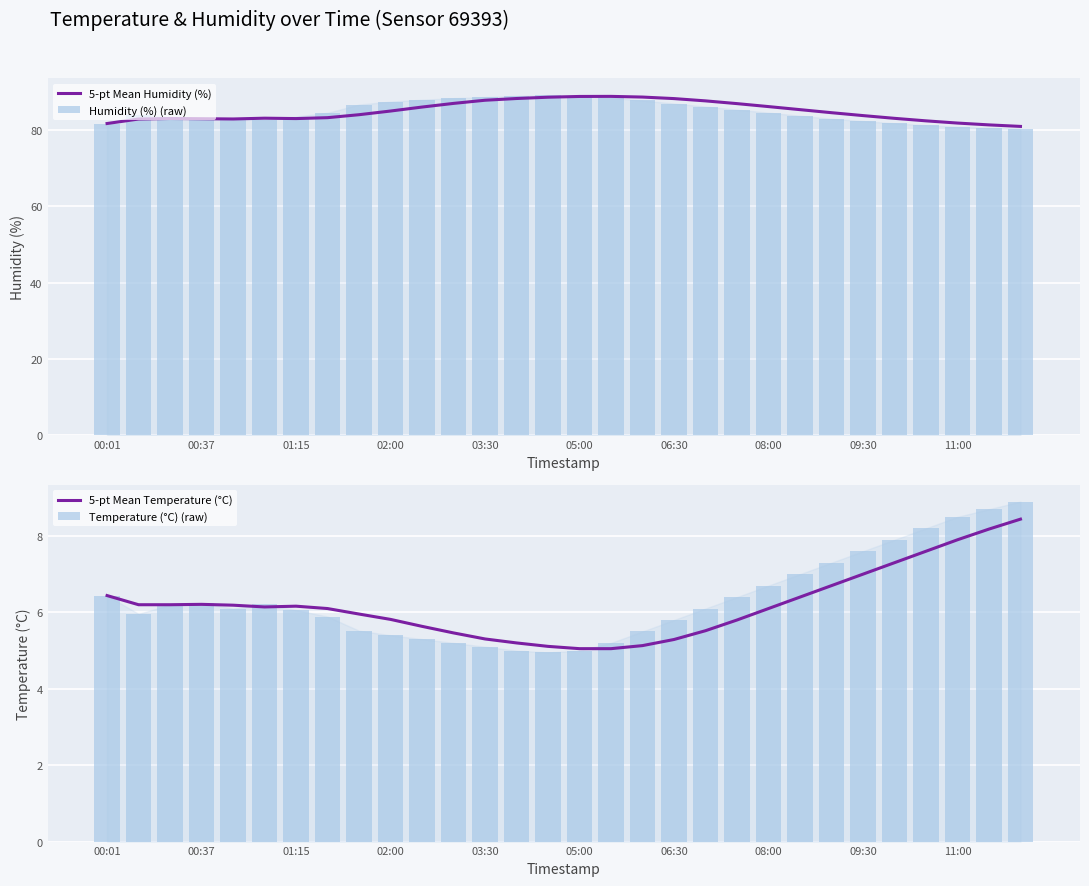

At which label does 5-pt Mean Temperature (°C) first exceed 6?

00:01